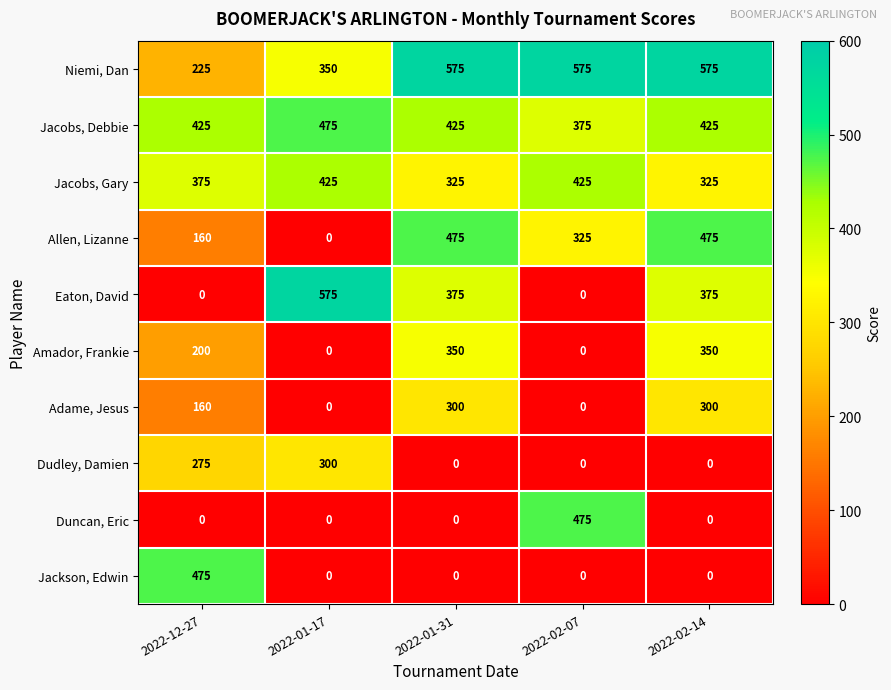

Is it true that Jacobs, Debbie equals 206 at 2022-02-14?

False